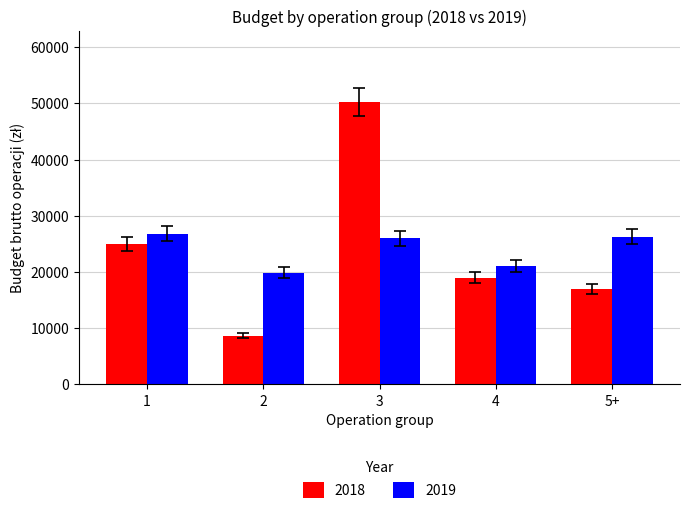

List the labels in order of 2018 value, largest first.

3, 1, 4, 5+, 2